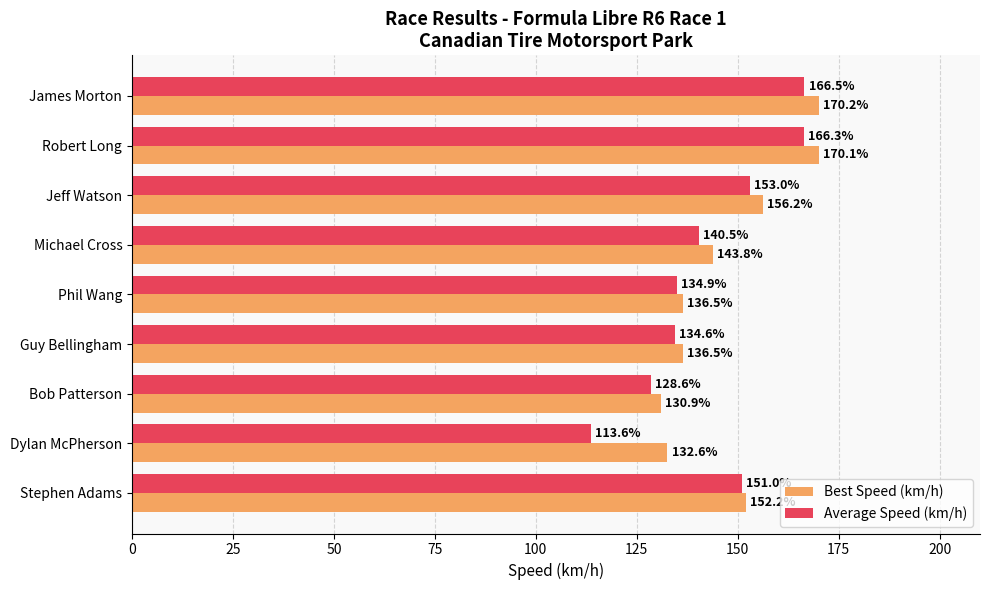

List the series in order of their overall mean, lowest first.

Average Speed (km/h), Best Speed (km/h)